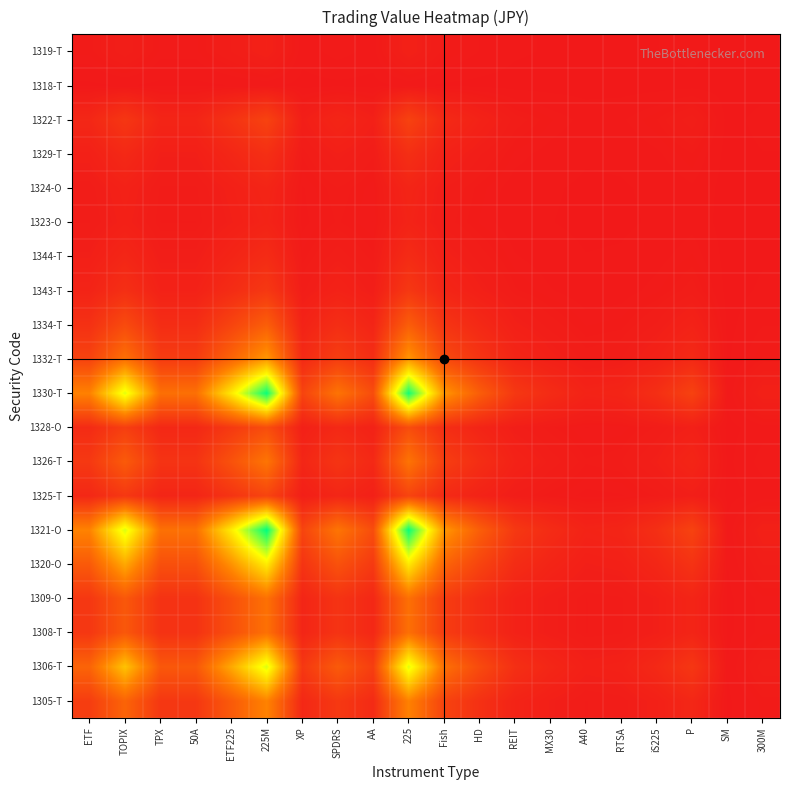

Which category has the lowest value across all series?

SM